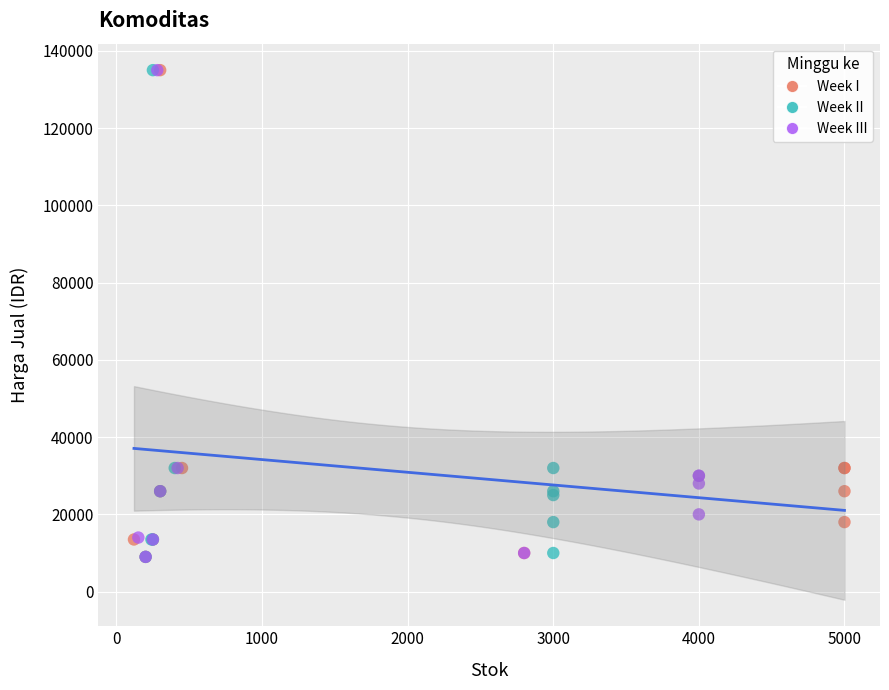

What are all the series names shown in the legend?

Week I, Week II, Week III